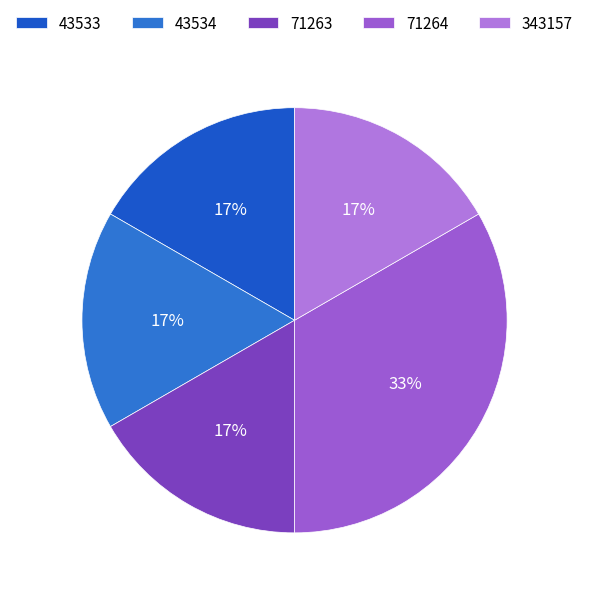

Does 71263 represent more than half of the total?

No